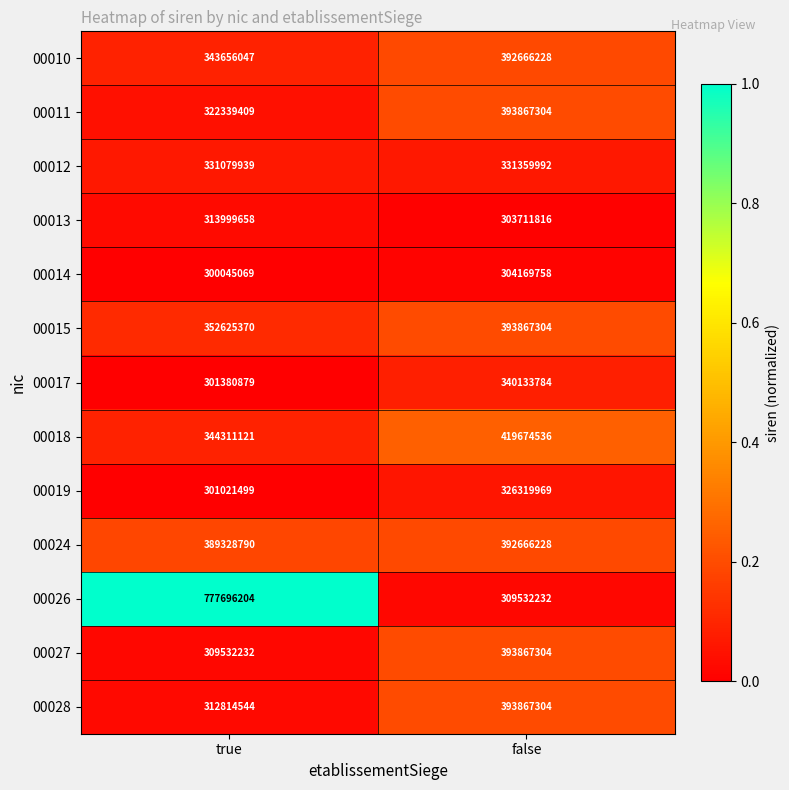

What is the difference between the highest and lowest values at true?

477651135